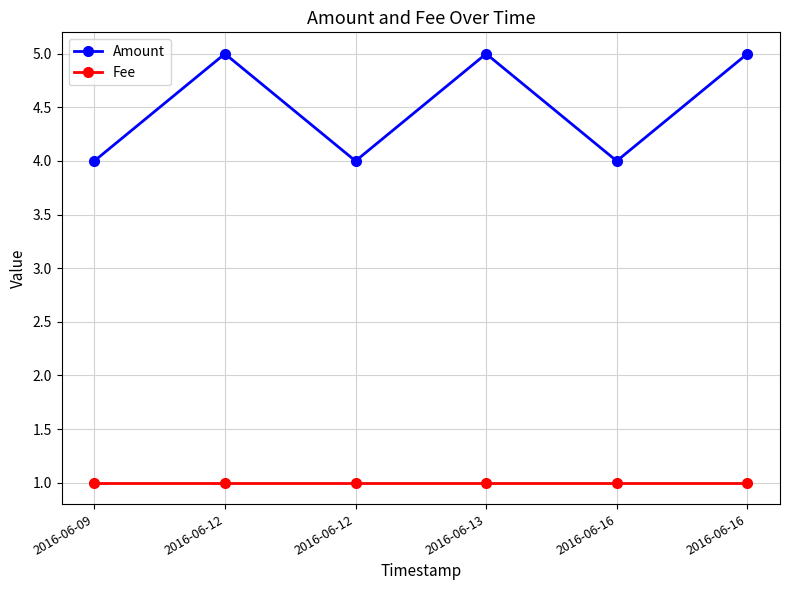

How many values in the Amount series are below 5?

3